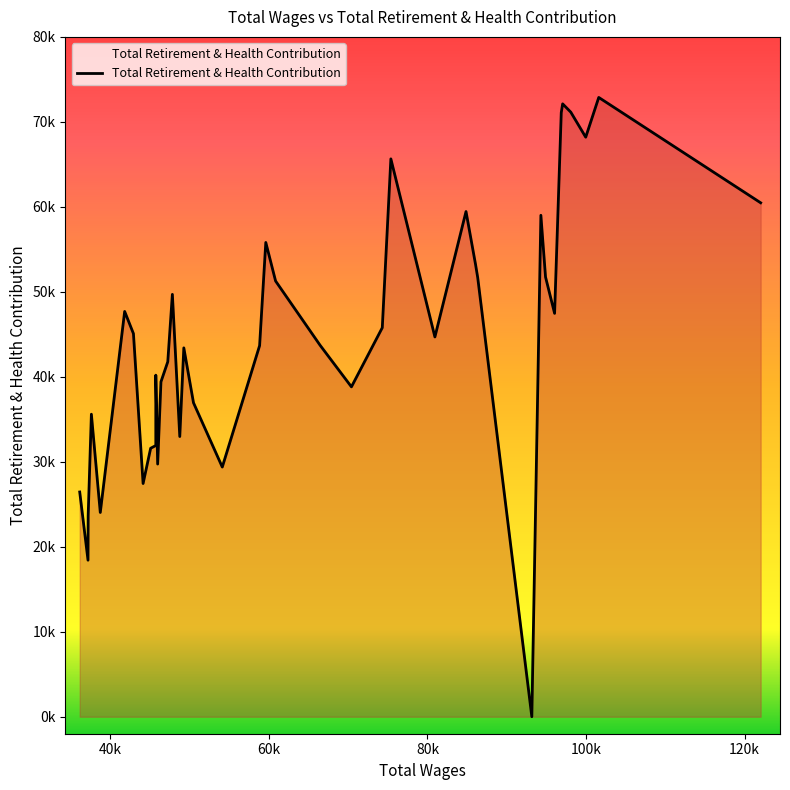

What is the difference between the maximum and minimum values?

72874